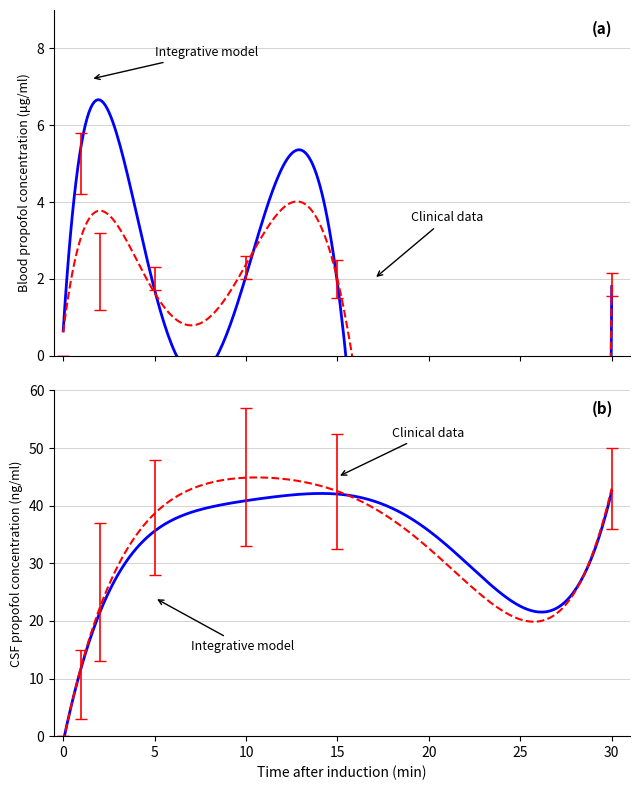

What is the difference between the highest and lowest values at 30?

47.9